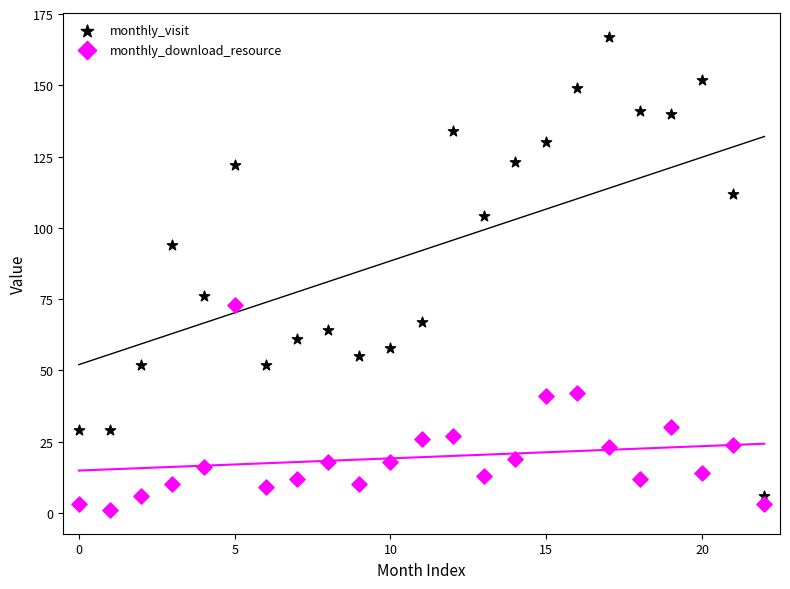

Which series has the widest spread of Y values?

monthly_visit